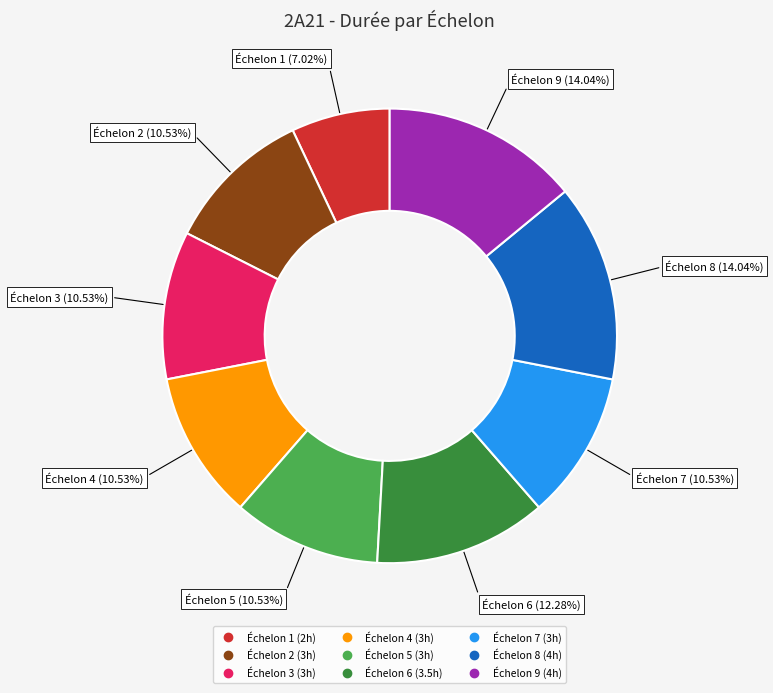

Is there a majority slice in this chart?

No